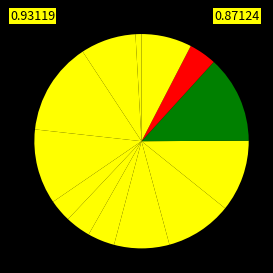

How many slices are in this pie chart?

13